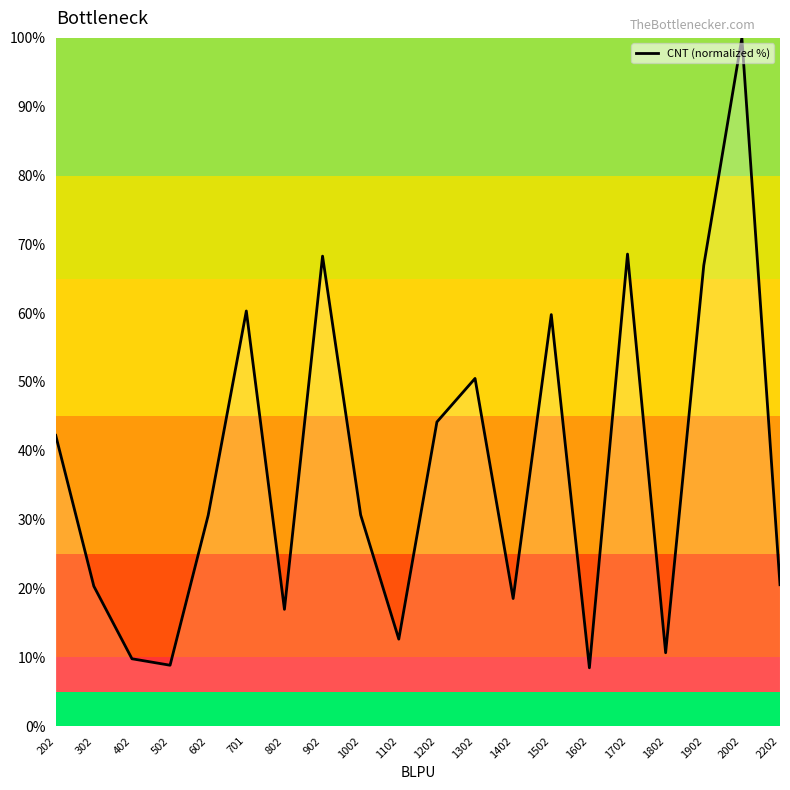

How many interior local peaks (higher than both neighbors) does the data have?

6